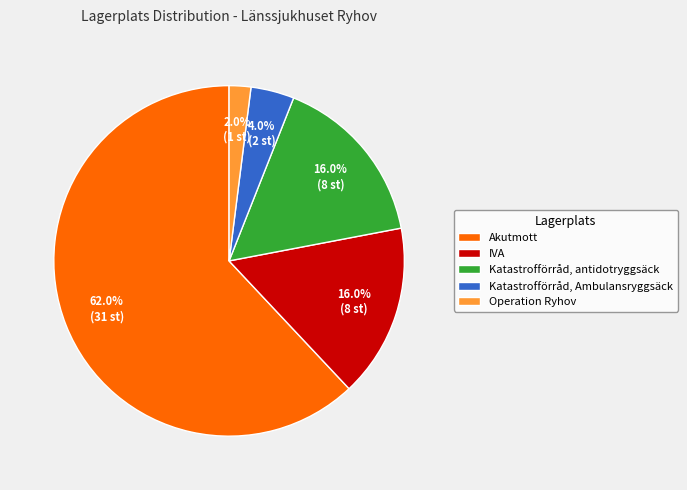

Is Akutmott the majority of the pie?

Yes